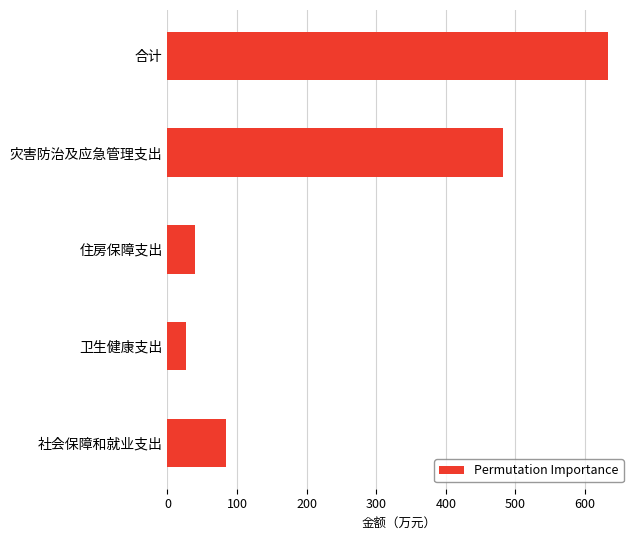

Reading top to bottom, transcribe all the data shown in this chart.

合计=633.0	灾害防治及应急管理支出=481.7	住房保障支出=40.1	卫生健康支出=26.8	社会保障和就业支出=84.4